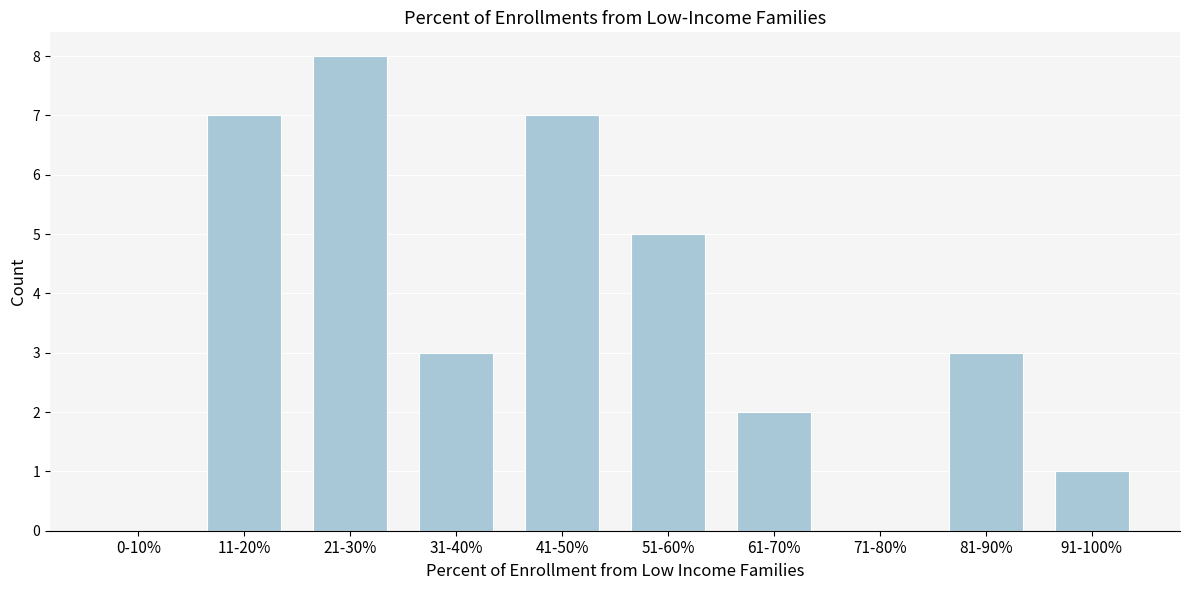

Reading right to left, transcribe all the data shown in this chart.

91-100%=1	81-90%=3	71-80%=0	61-70%=2	51-60%=5	41-50%=7	31-40%=3	21-30%=8	11-20%=7	0-10%=0